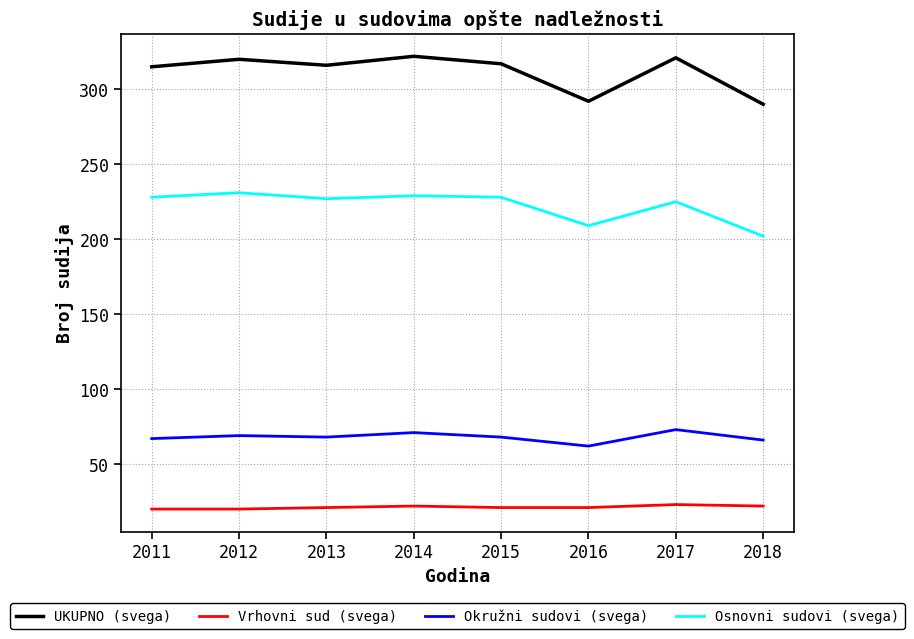

What is the smallest value displayed?

20